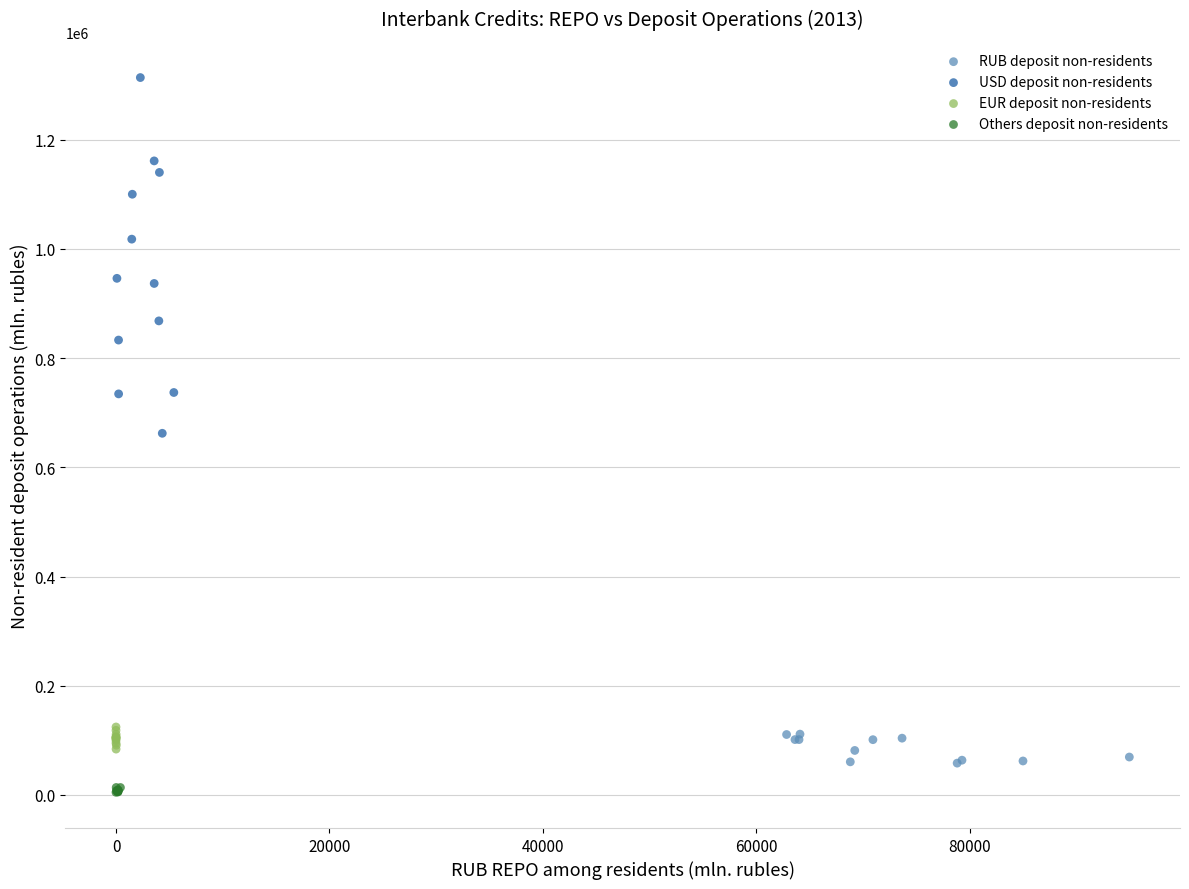

Which series has the largest Y range (max minus min)?

USD deposit non-residents